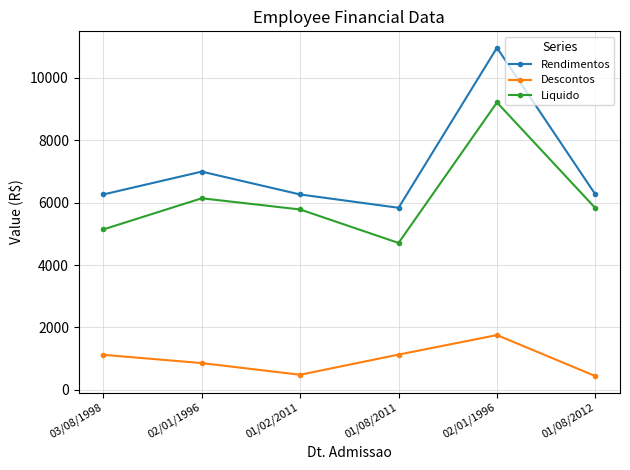

Between 03/08/1998 and 02/01/1996, which series saw the biggest shift?

Liquido